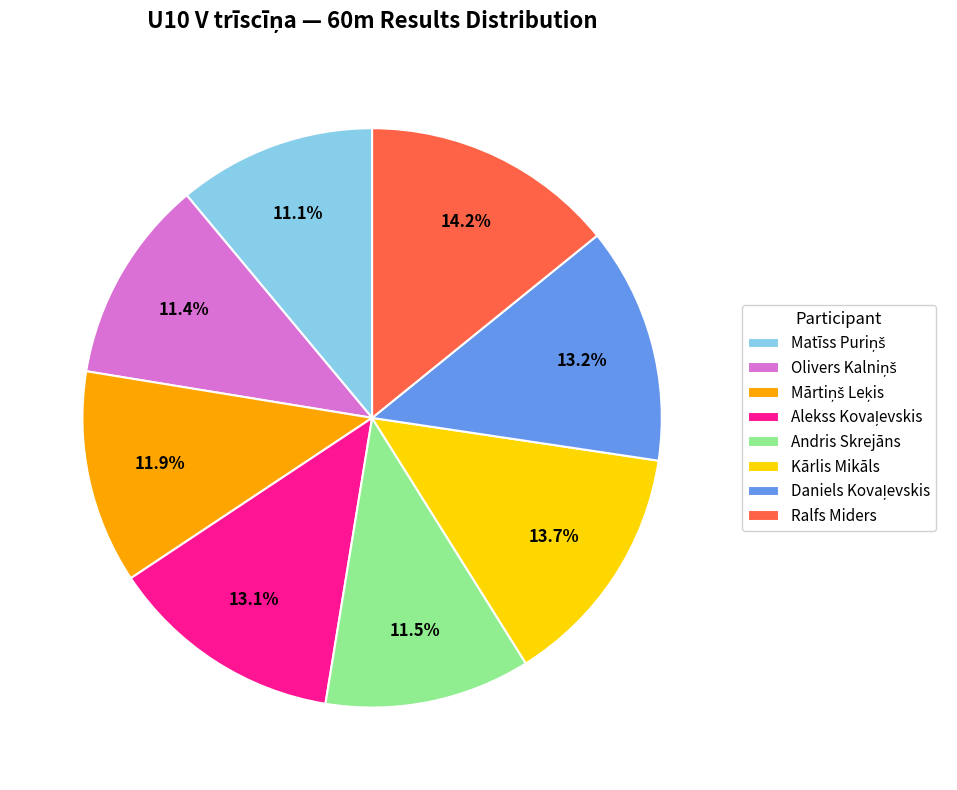

How much of the chart is everything except Andris Skrejāns?

88.5%